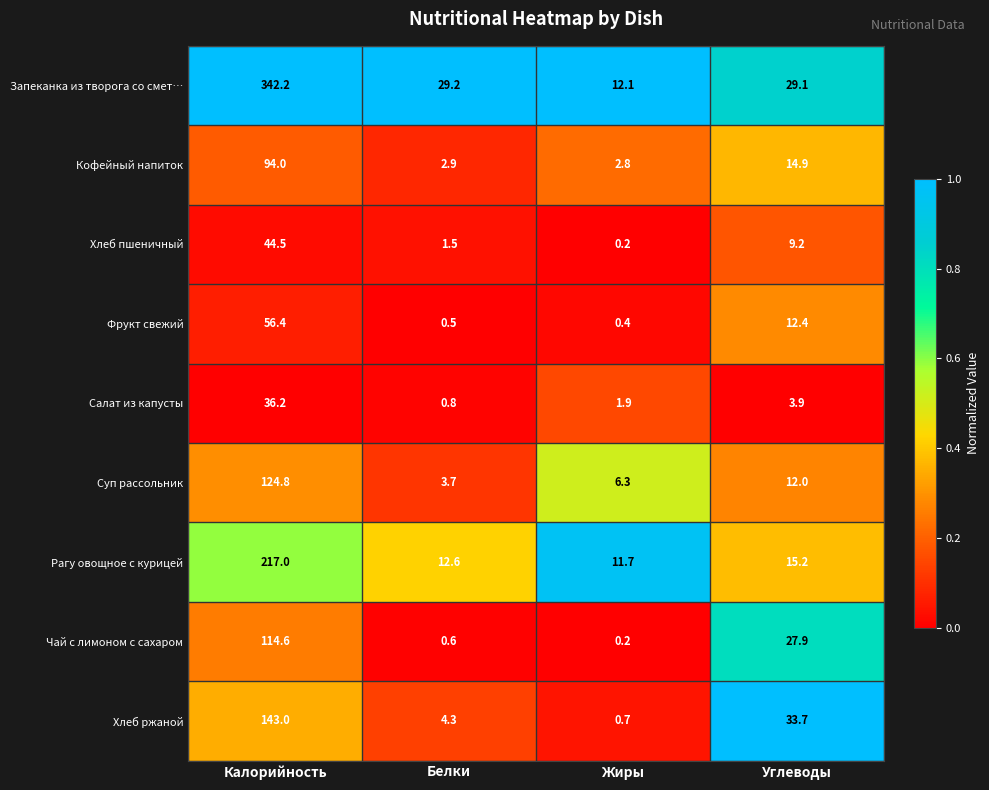

At which label does Фрукт свежий first exceed 12?

Калорийность